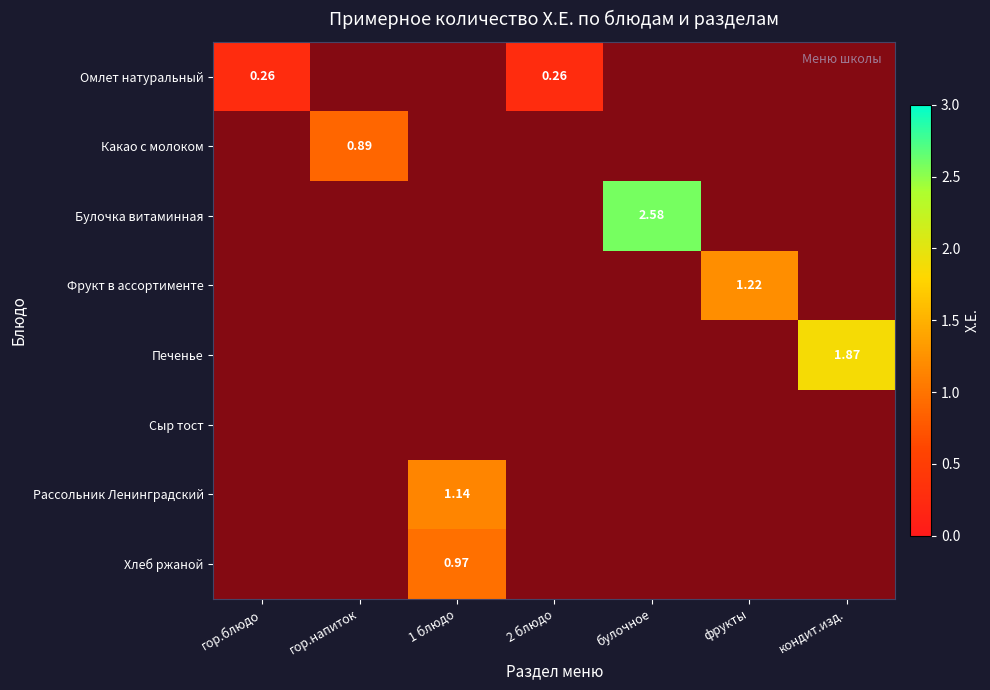

Read the Хлеб ржаной value at 2.

1.0